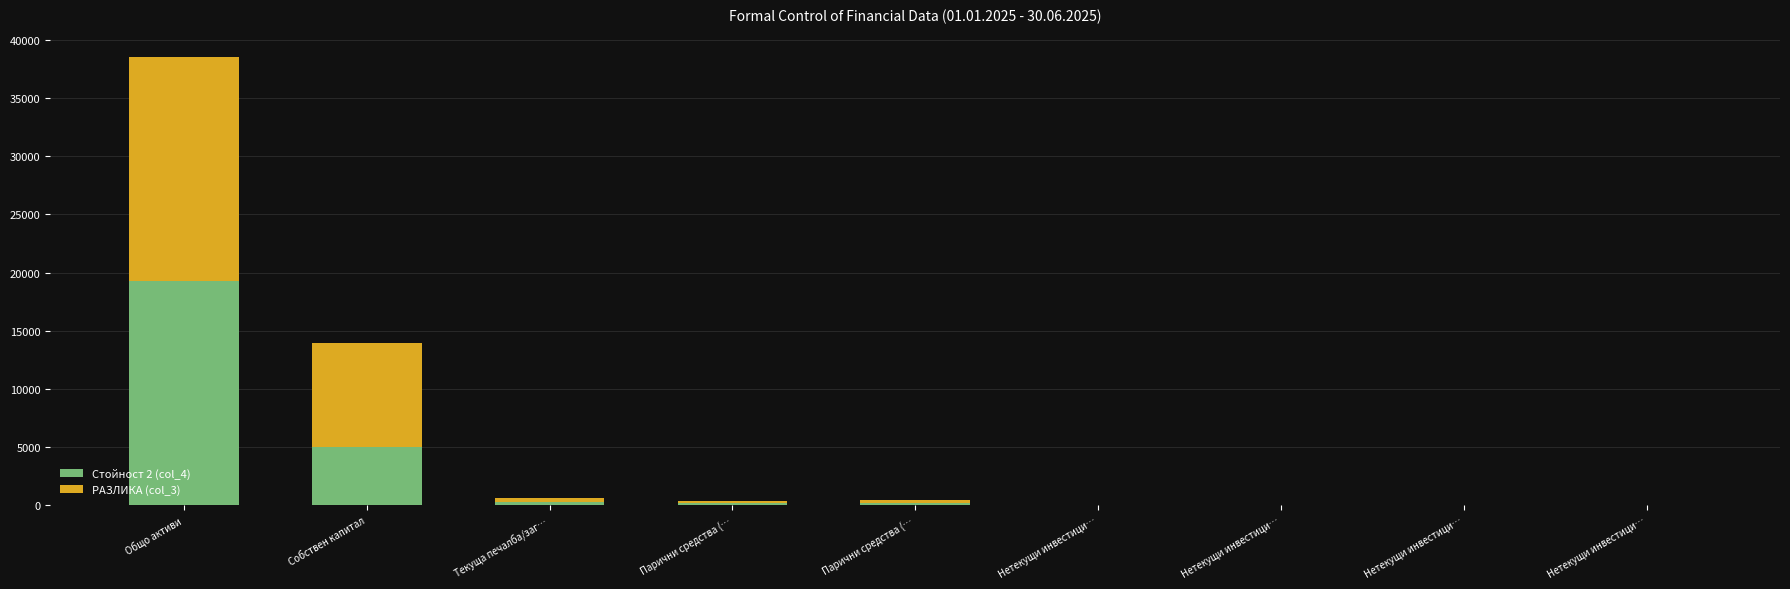

How many distinct data groups are displayed?

2